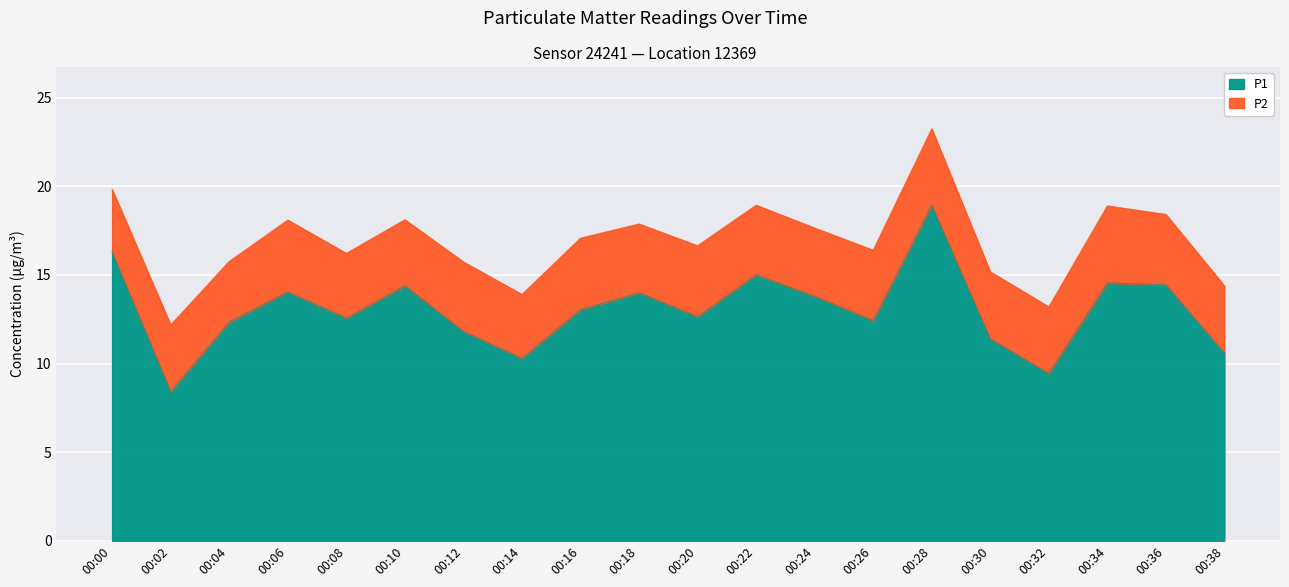

At which label does the data first exceed 13?

00:00